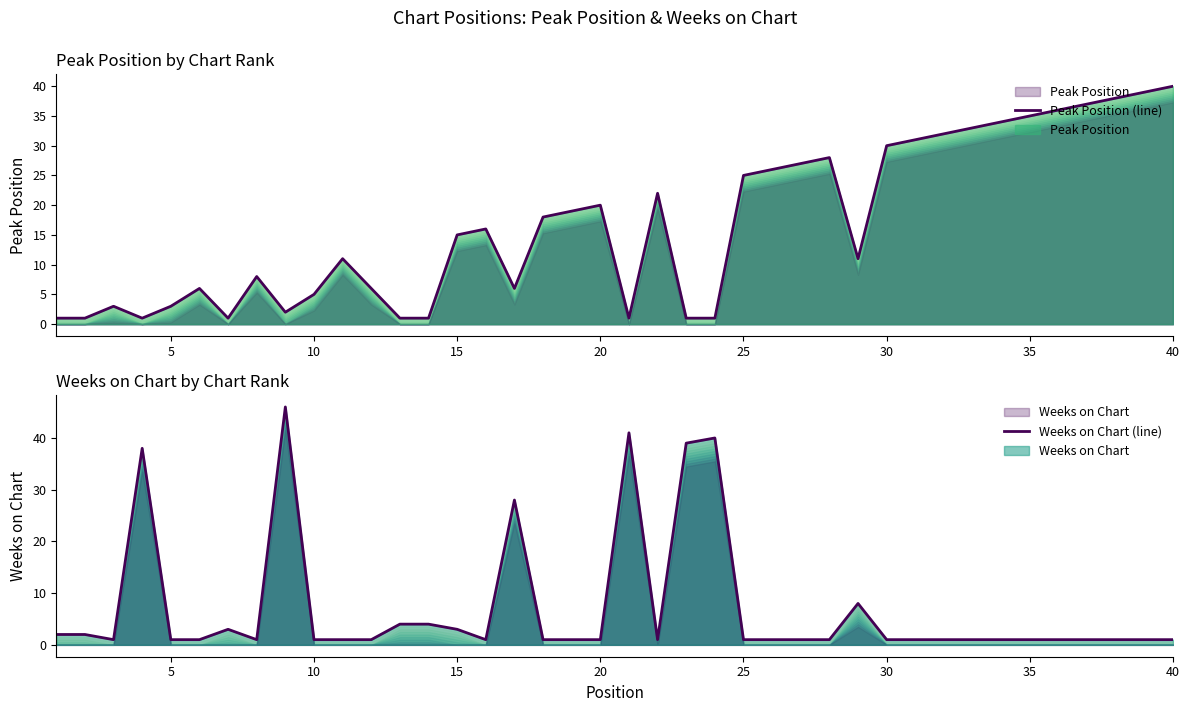

How many data points in Weeks on Chart (line) are above 1?

13